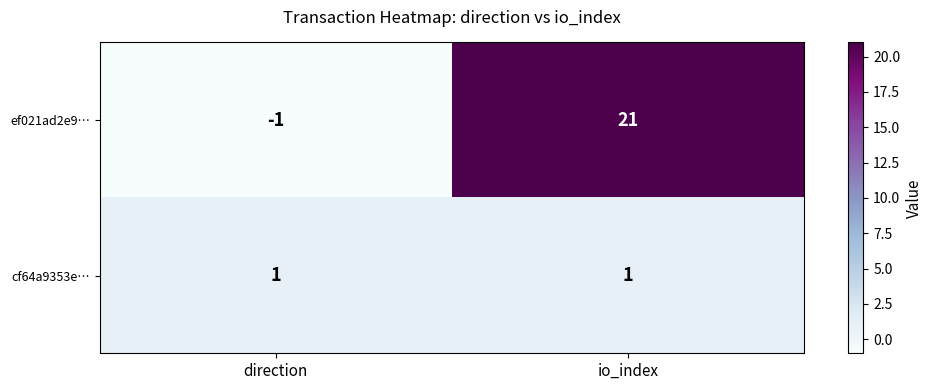

Where is ef021ad2e9… nearest to the value 10?

direction